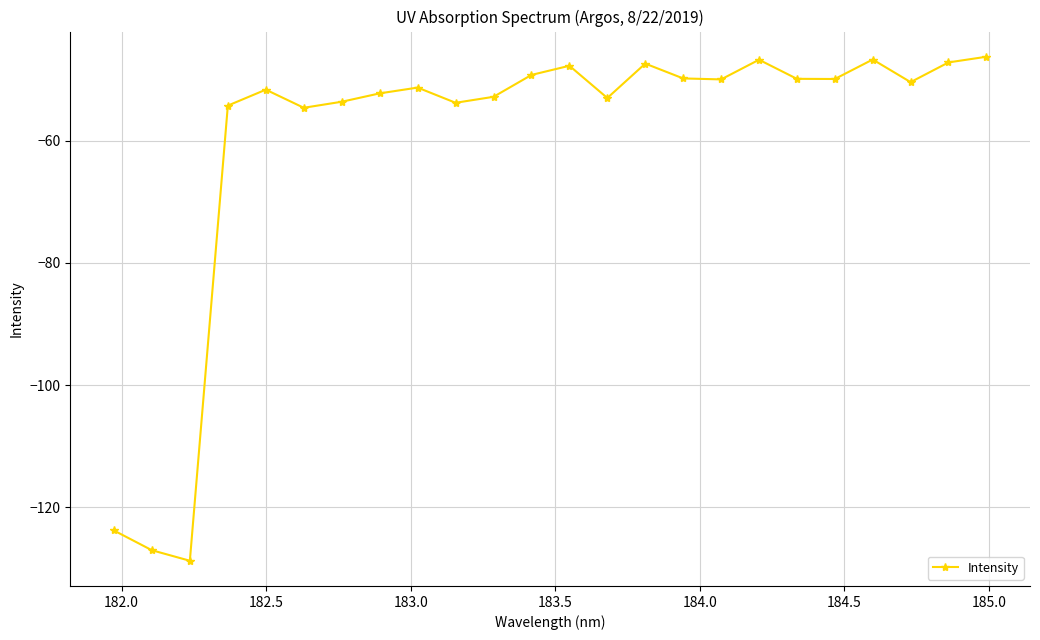

What is the sum of all values?

-1437.5